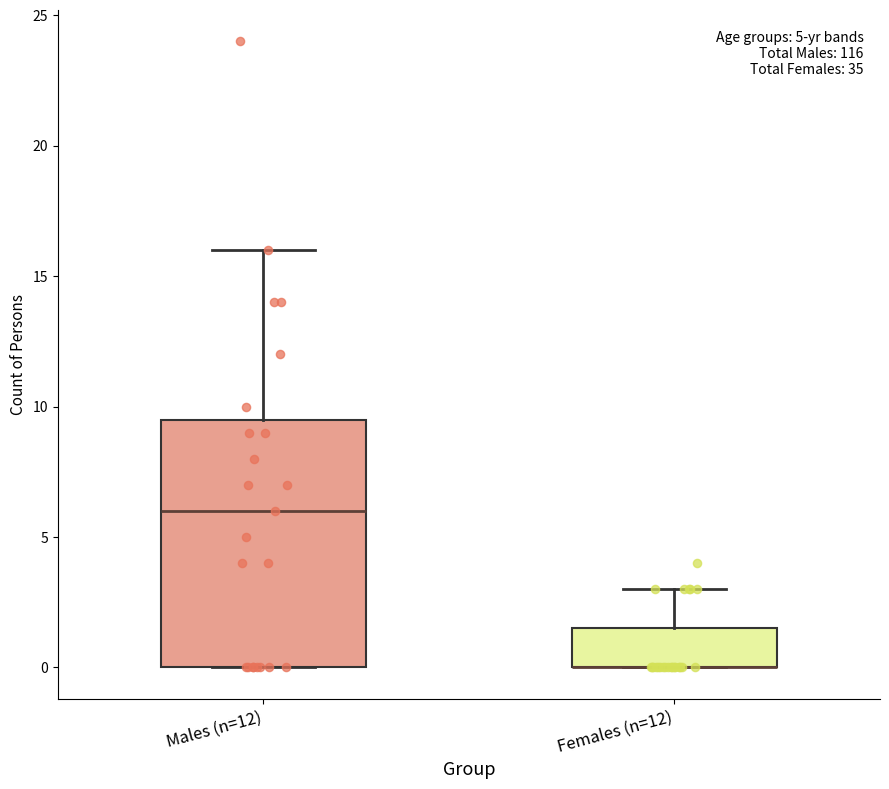

Which box is the tallest, from its lower edge to its upper edge?

Males (n=12)